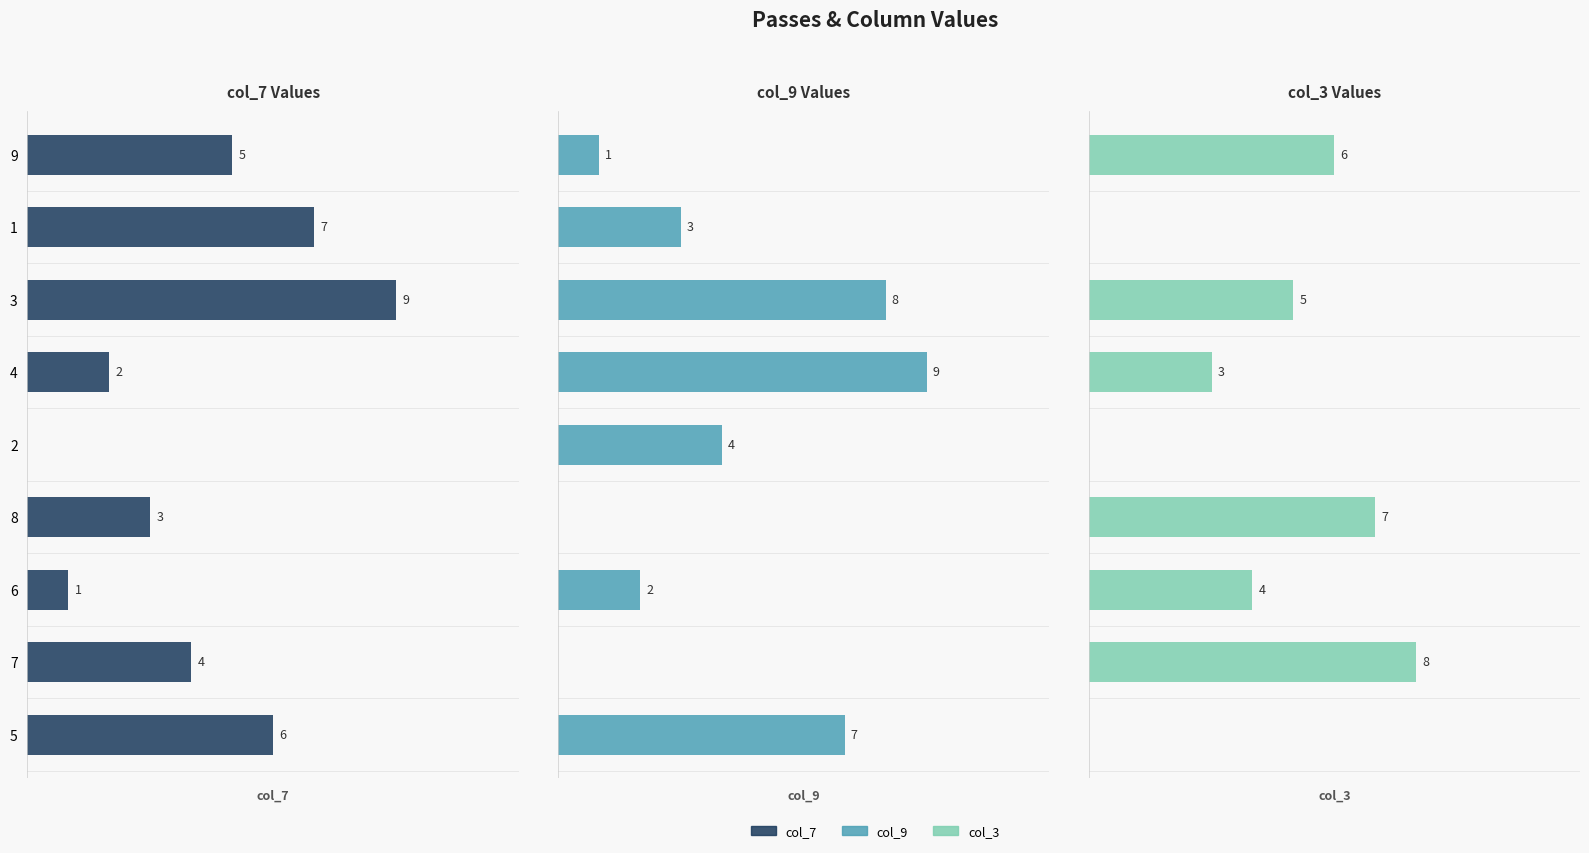

List the series in order of their overall mean, lowest first.

col_3, col_9, col_7